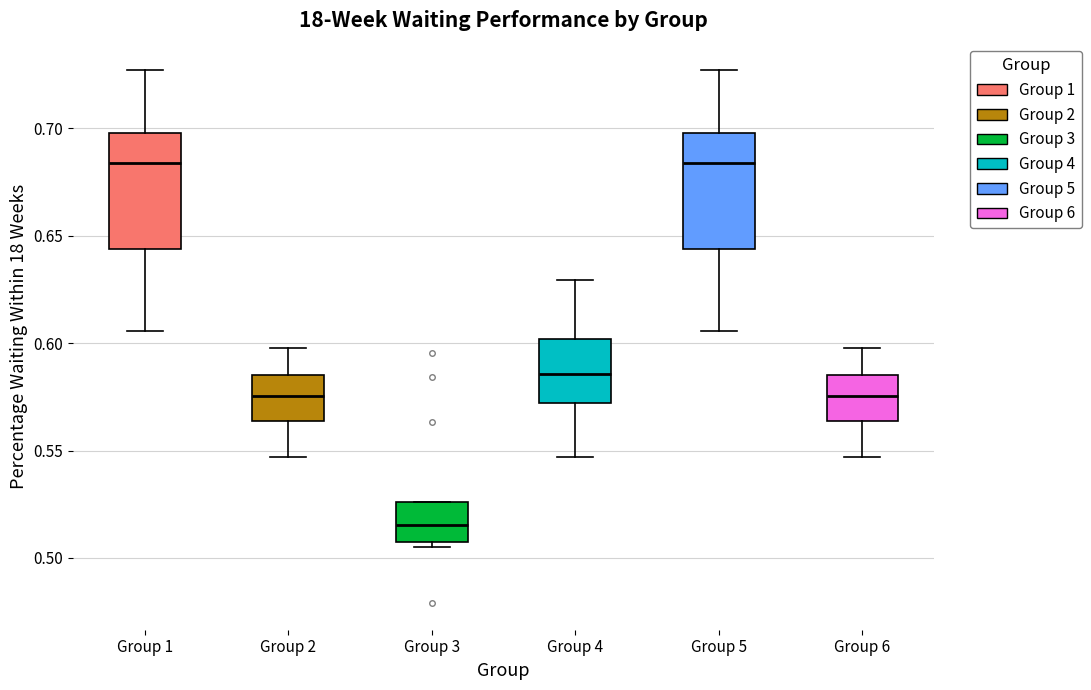

Reading left to right, transcribe this box plot: for each box, give where its median line is, the range the box spans, and where its two whiskers end, as read against the y-axis. The values are not printed on the chart, so give them approximately, as read against the axis.

Group 1: median 0.685, box 0.645 to 0.700, whiskers 0.605 to 0.725
Group 2: median 0.575, box 0.565 to 0.585, whiskers 0.545 to 0.600
Group 3: median 0.515, box 0.505 to 0.525, whiskers 0.505 (just below the box's lower edge) to 0.525
Group 4: median 0.585, box 0.570 to 0.600, whiskers 0.545 to 0.630
Group 5: median 0.685, box 0.645 to 0.700, whiskers 0.605 to 0.725
Group 6: median 0.575, box 0.565 to 0.585, whiskers 0.545 to 0.600